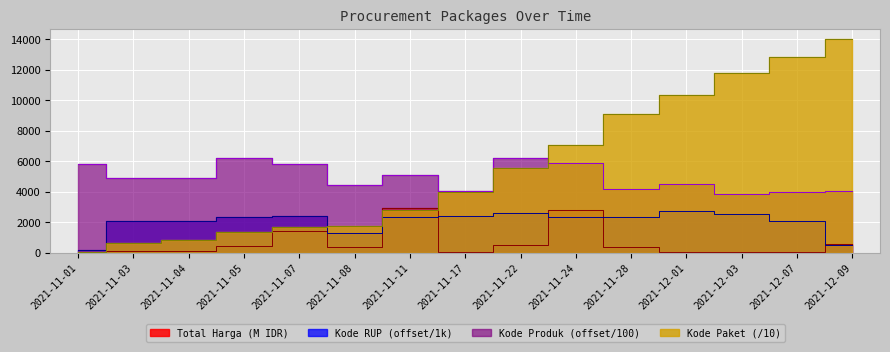

Where is Kode Produk nearest to the value 5030?

2021-11-11